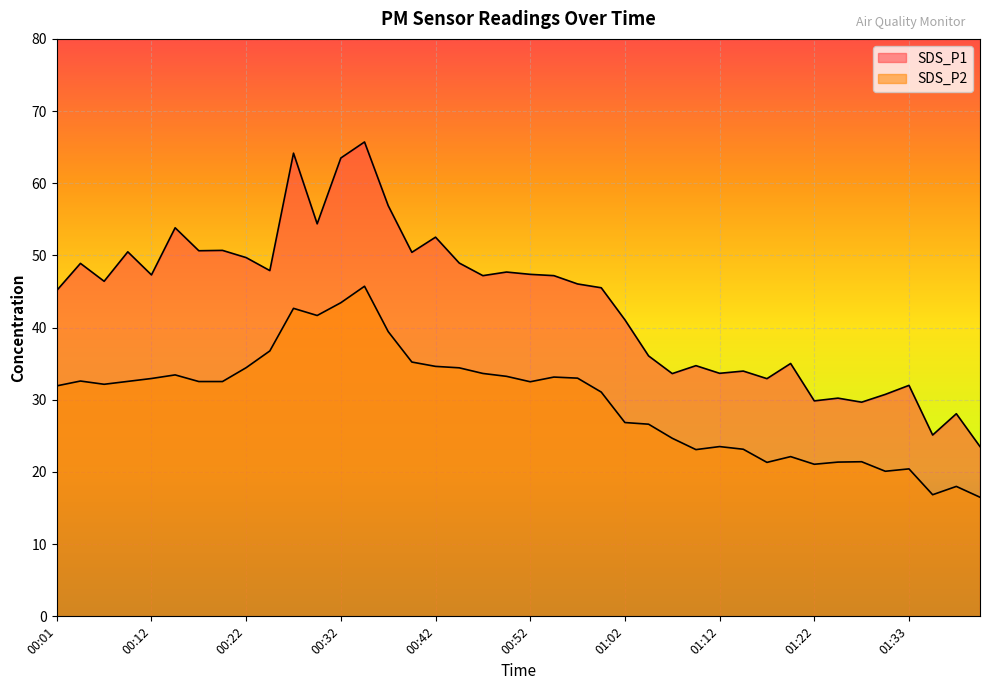

True or false: SDS_P2 has a value of 5.9 at 01:17.

False